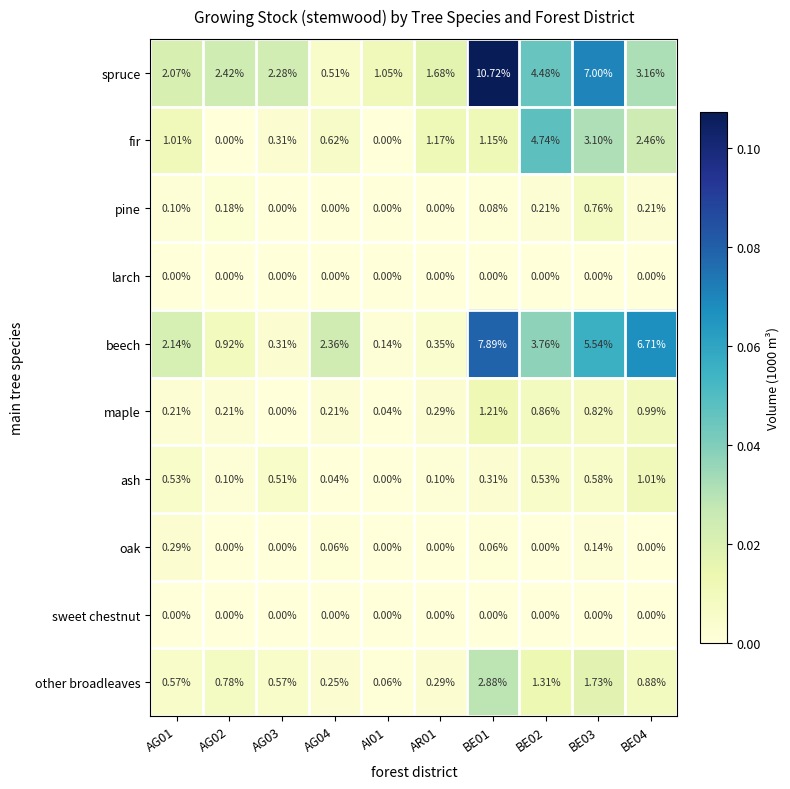

Which series has the widest spread of values?

spruce